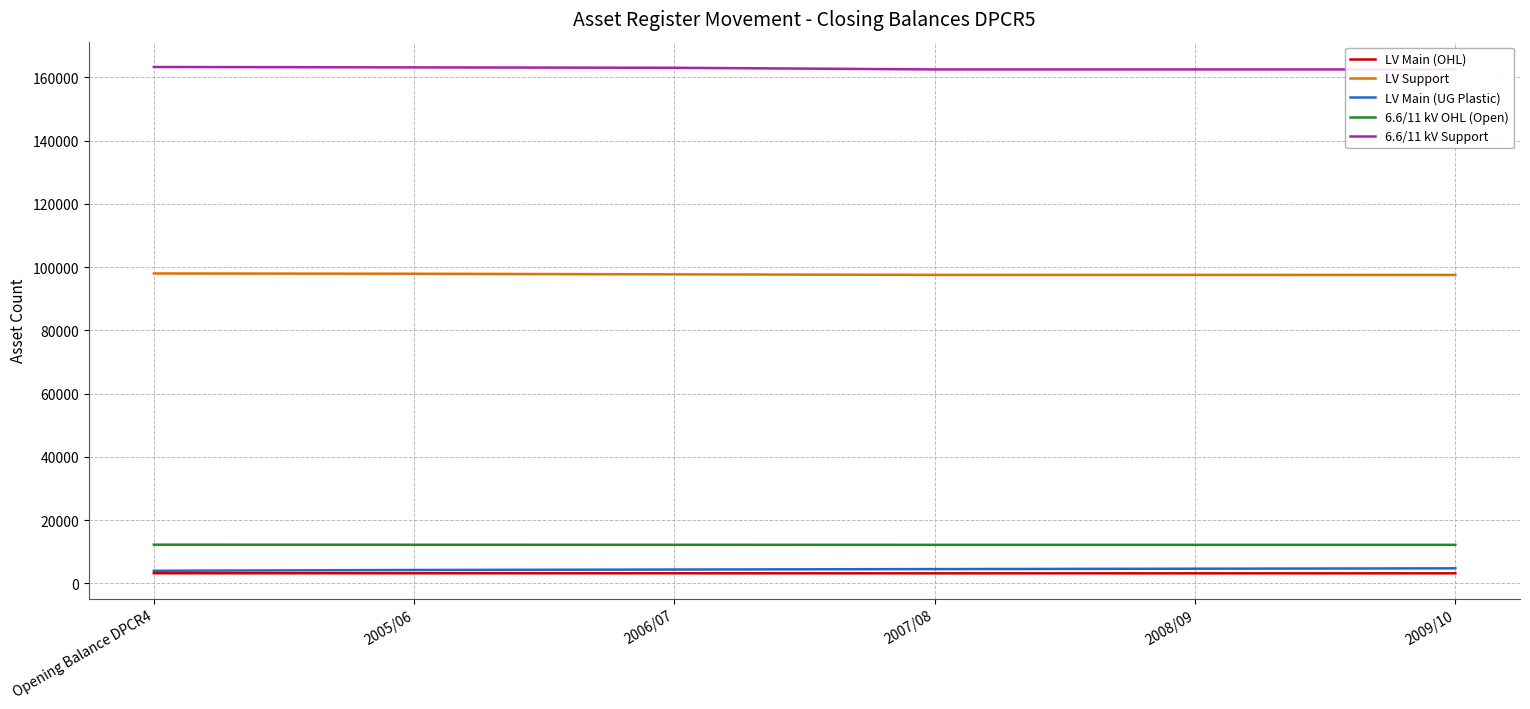

Which has a higher value, Opening Balance DPCR4 or 2009/10?

Opening Balance DPCR4